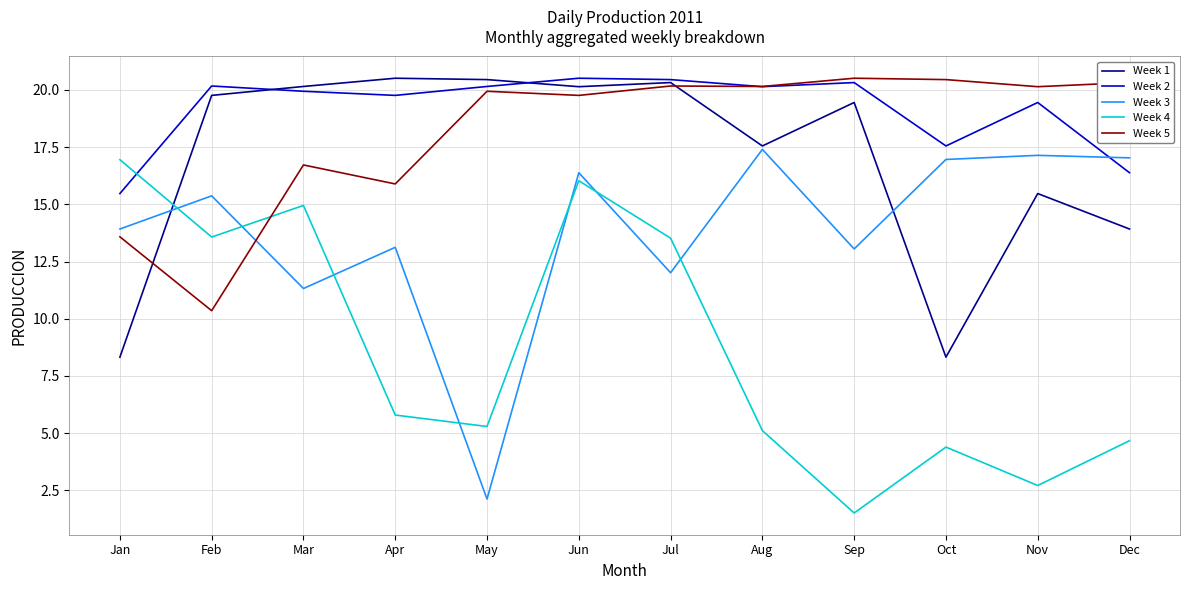

At which category is the sum across all series the highest?

Jun